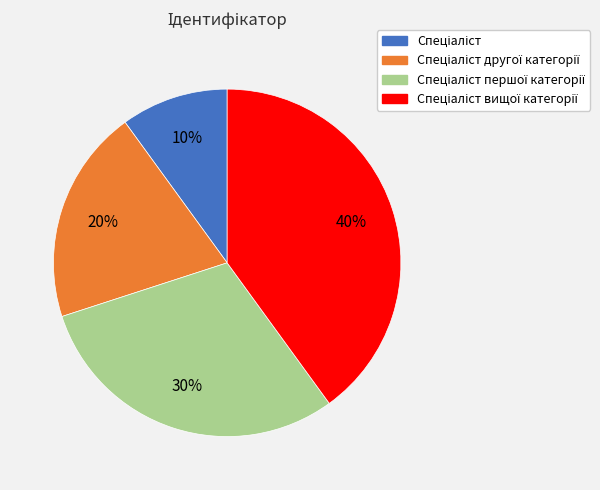

To the nearest percent, what is the difference between the largest and smallest slice percentages?

30%